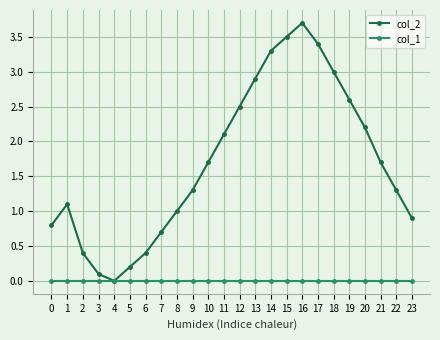

What is the difference between the second highest and minimum values in the col_2 series?

3.5